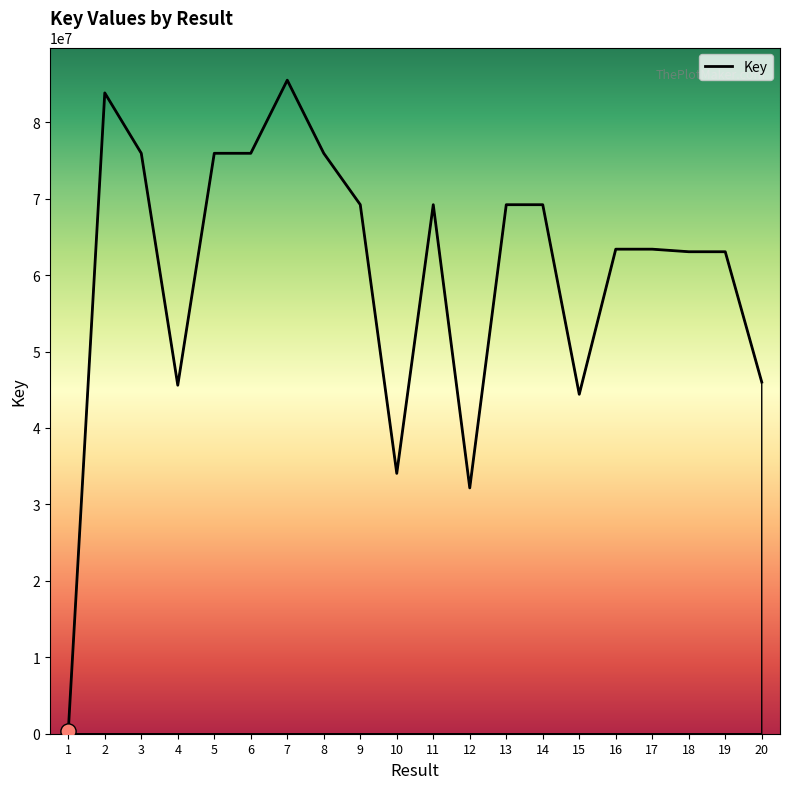

What is the change in value from 3 to 19?

-12883664